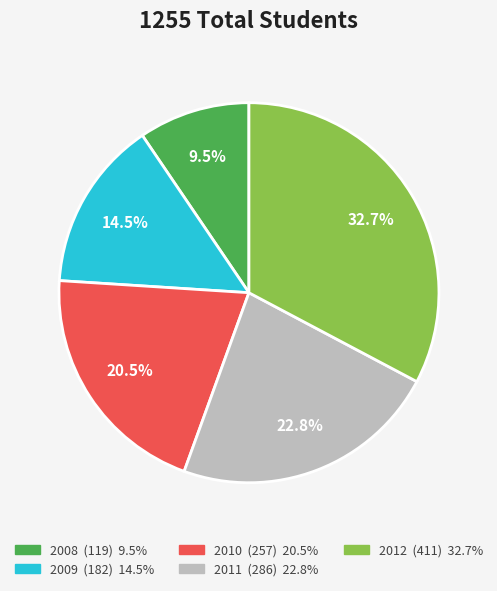

Is there any slice that represents more than half of the pie?

No